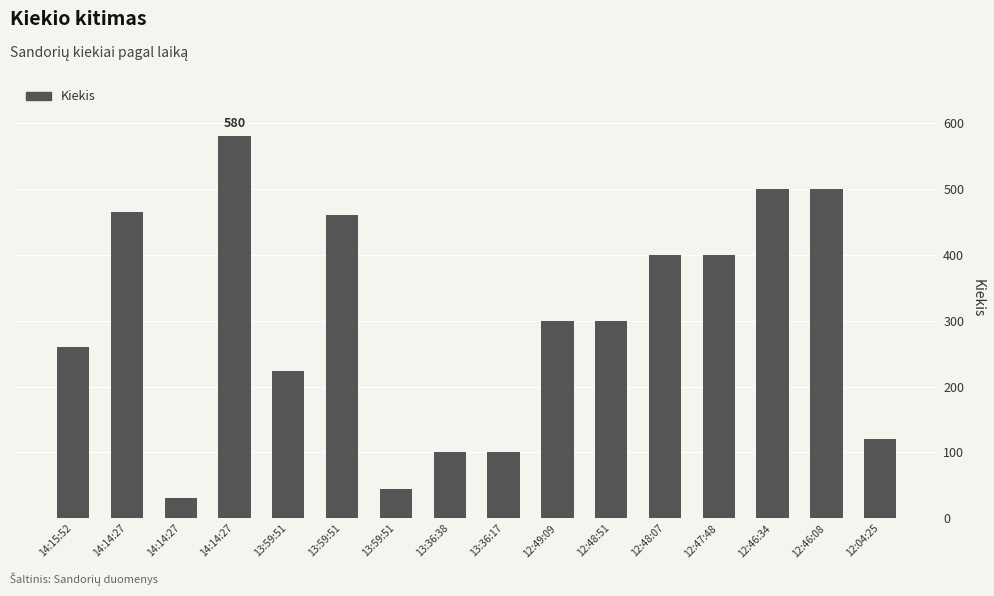

What is the change in value from 13:59:51 to 12:04:25?

+76